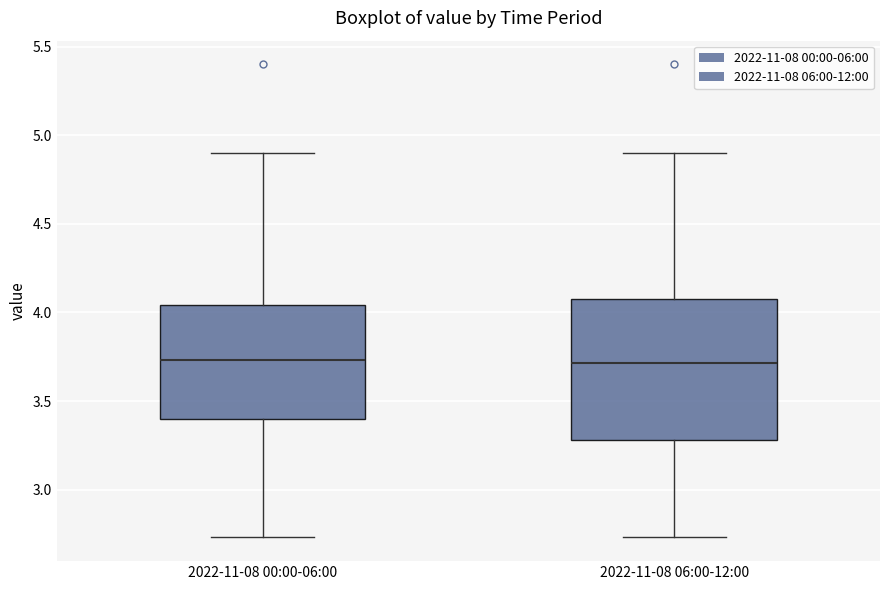

Reading left to right, read every box against the y-axis: the position of its median line, the range the box covers, and the ends of its whiskers. The values are not printed on the chart, so give them approximately, as read against the axis.

2022-11-08 00:00-06:00: median 3.75, box 3.40 to 4.05, whiskers 2.75 to 4.90
2022-11-08 06:00-12:00: median 3.70, box 3.30 to 4.10, whiskers 2.75 to 4.90